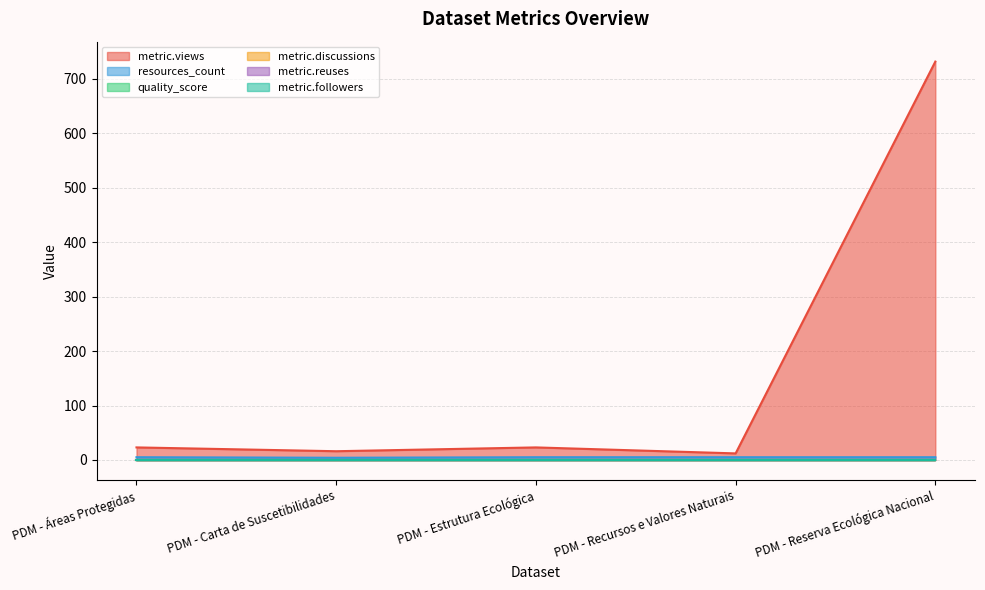

Reading right to left, extract all data points from this chart.

metric.views: PDM - Reserva Ecológica Nacional=732.0	PDM - Recursos e Valores Naturais=12.0	PDM - Estrutura Ecológica=23.0	PDM - Carta de Suscetibilidades=16.0	PDM - Áreas Protegidas=23.0
resources_count: PDM - Reserva Ecológica Nacional=5.0	PDM - Recursos e Valores Naturais=5.0	PDM - Estrutura Ecológica=5.0	PDM - Carta de Suscetibilidades=4.0	PDM - Áreas Protegidas=5.0
quality_score: PDM - Reserva Ecológica Nacional=0.7	PDM - Recursos e Valores Naturais=0.7	PDM - Estrutura Ecológica=0.7	PDM - Carta de Suscetibilidades=0.7	PDM - Áreas Protegidas=0.7
metric.discussions: PDM - Reserva Ecológica Nacional=0.0	PDM - Recursos e Valores Naturais=0.0	PDM - Estrutura Ecológica=0.0	PDM - Carta de Suscetibilidades=0.0	PDM - Áreas Protegidas=0.0
metric.reuses: PDM - Reserva Ecológica Nacional=0.0	PDM - Recursos e Valores Naturais=0.0	PDM - Estrutura Ecológica=0.0	PDM - Carta de Suscetibilidades=0.0	PDM - Áreas Protegidas=0.0
metric.followers: PDM - Reserva Ecológica Nacional=0.0	PDM - Recursos e Valores Naturais=0.0	PDM - Estrutura Ecológica=0.0	PDM - Carta de Suscetibilidades=0.0	PDM - Áreas Protegidas=0.0